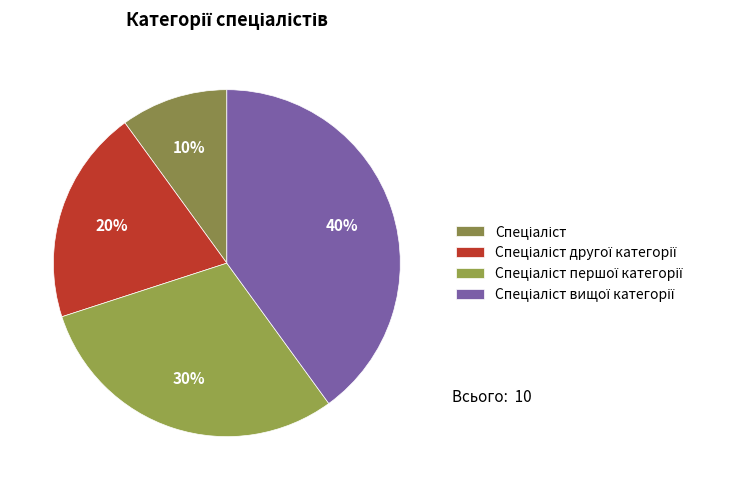

True or false: Спеціаліст другої категорії accounts for 14% of the total.

False